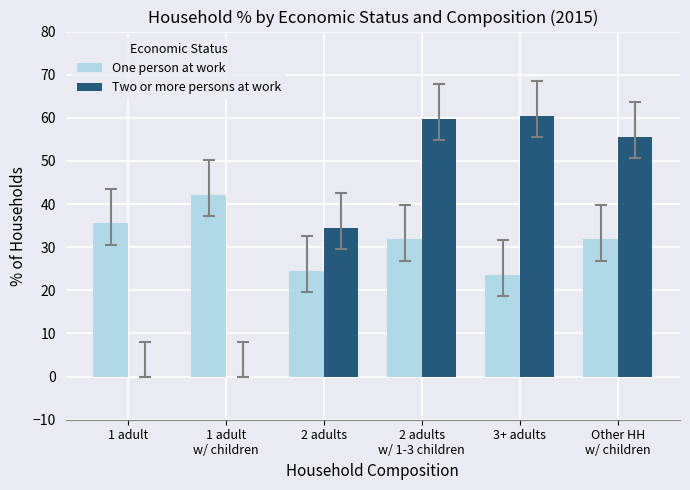

How many groups of bars are there?

6